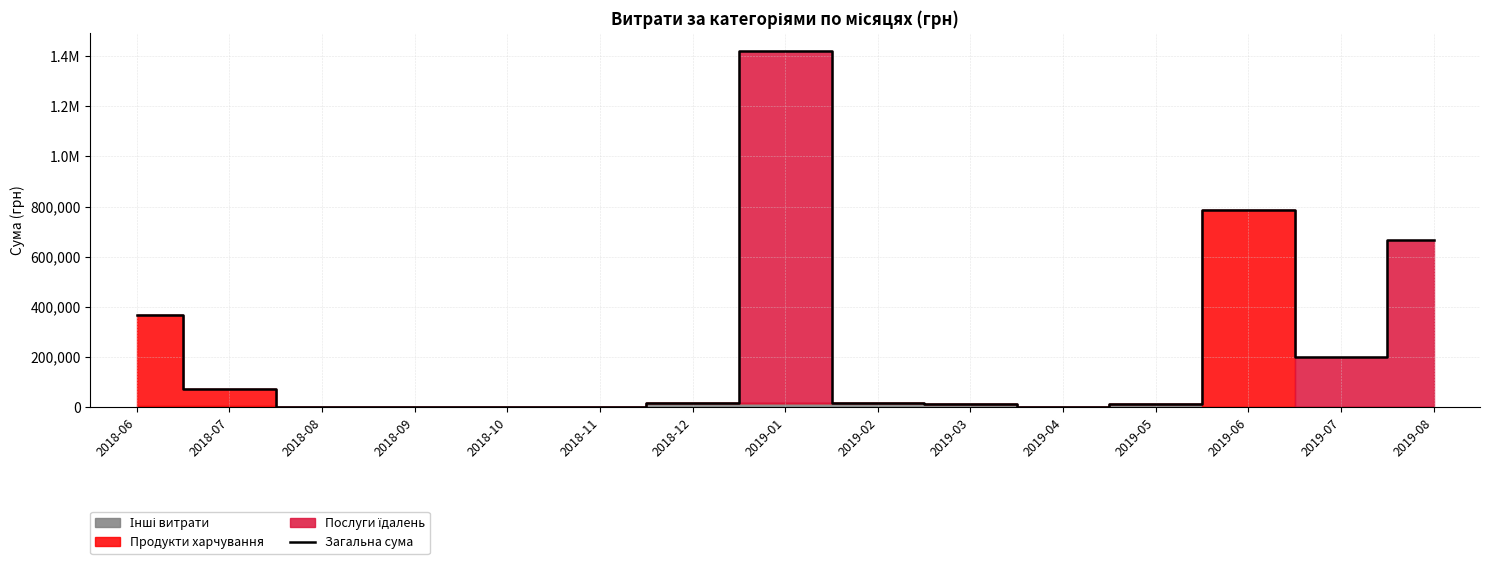

What is the sum of all values?

3565943.4